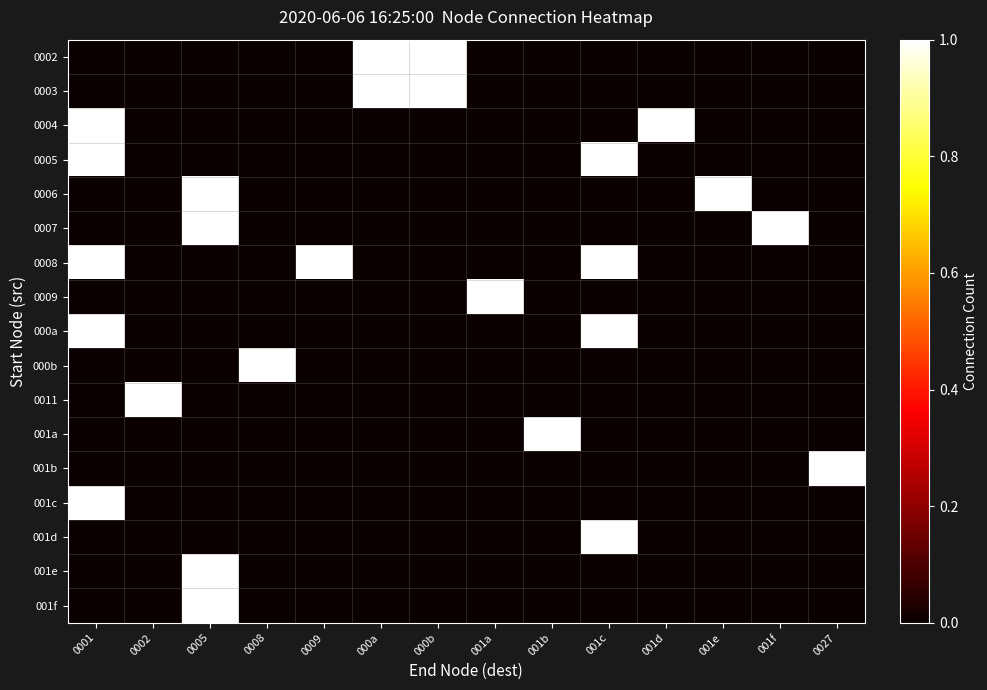

The 0005 series shows 1 at 0001. True or false?

True